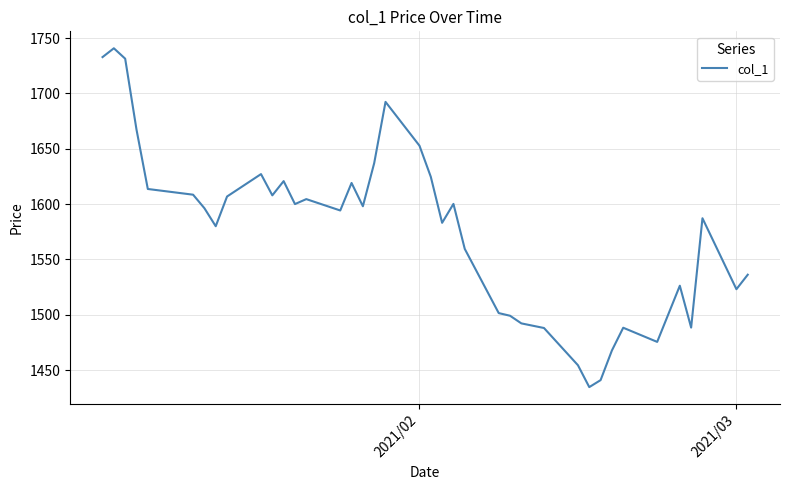

How many distinct data groups are displayed?

1